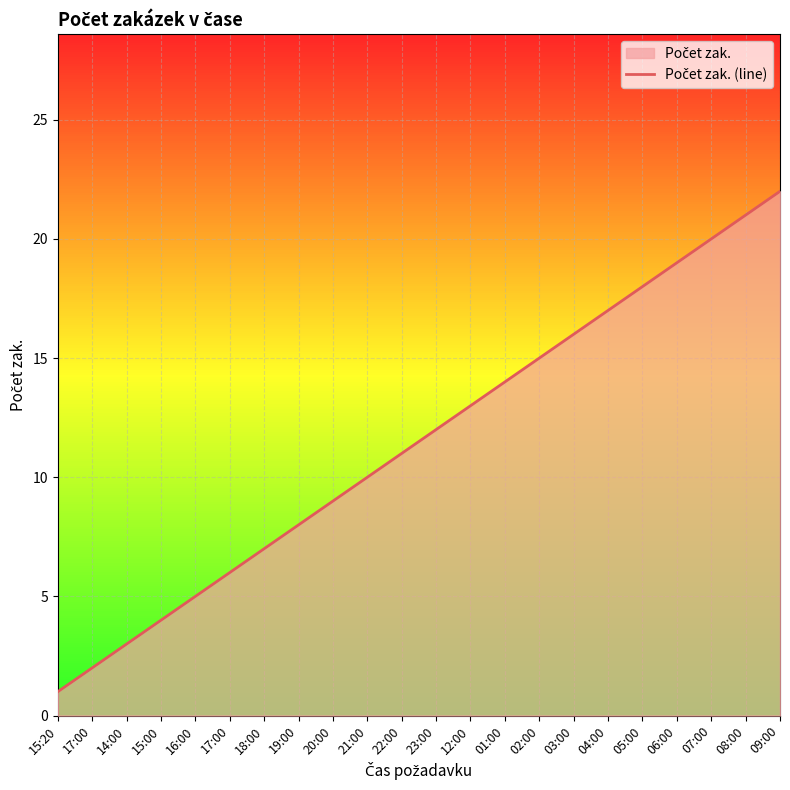

True or false: the data shows 10 at 21:00.

True